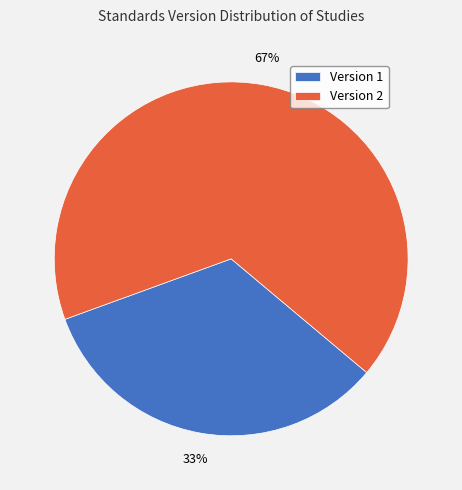

Rank the categories by value from lowest to highest.

Version 1, Version 2